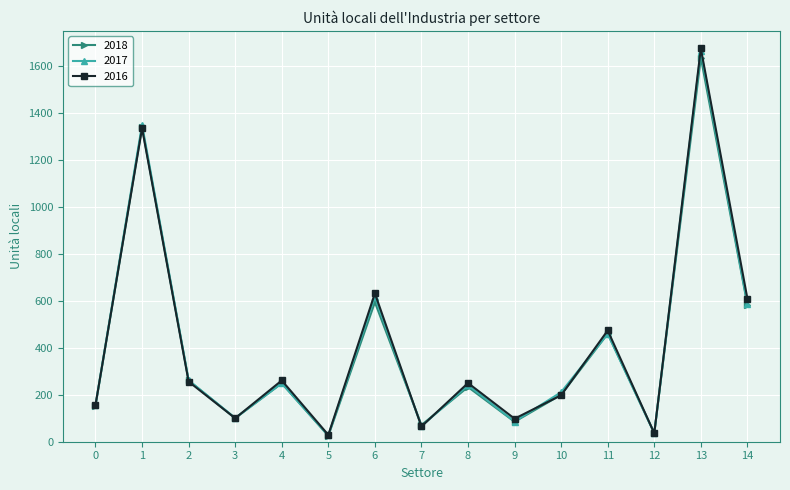

What is the value of the 2018 point at the 2nd from the left?

1340